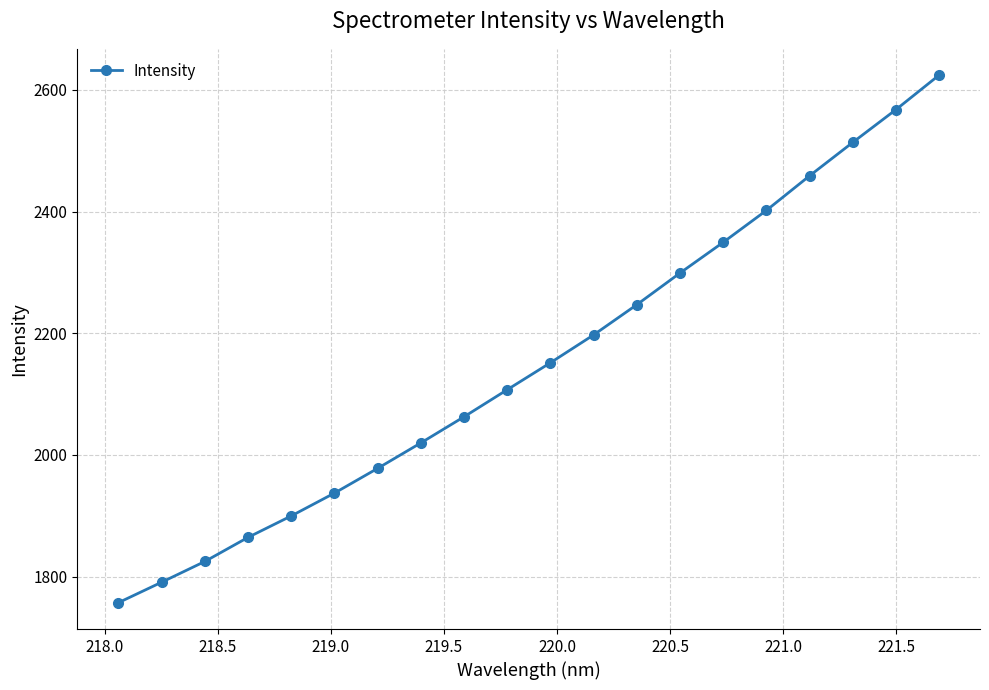

What is the smallest value displayed?

1757.1